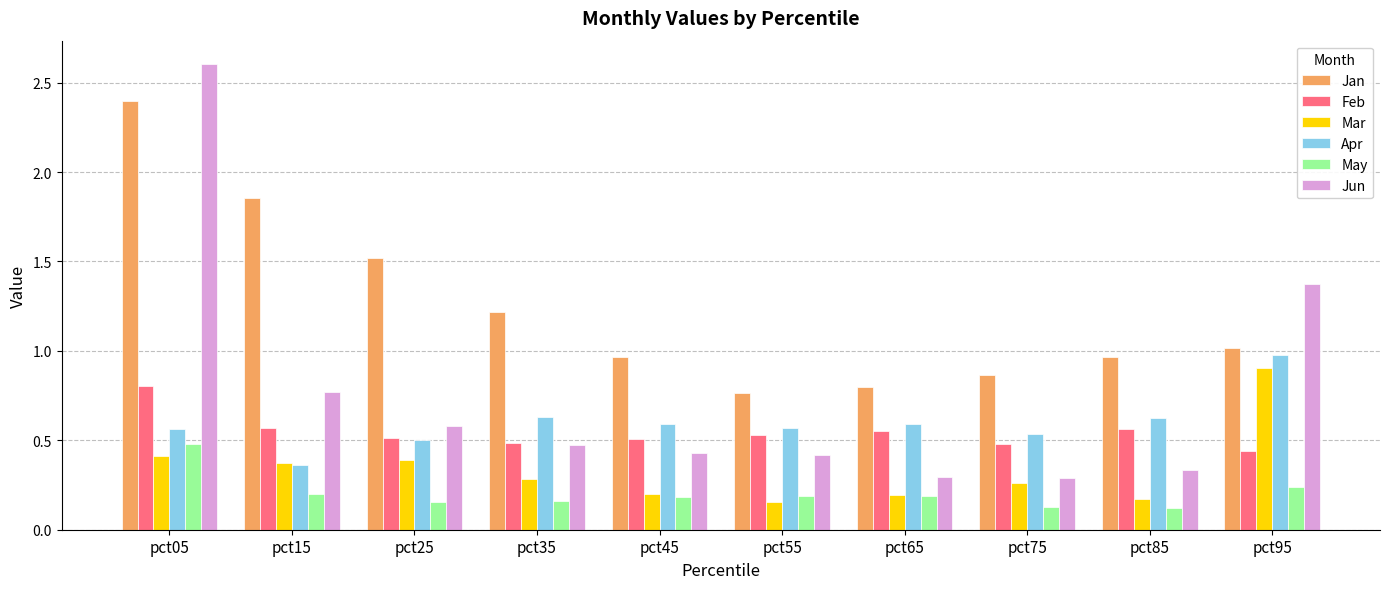

At which label does Mar reach its peak?

pct95